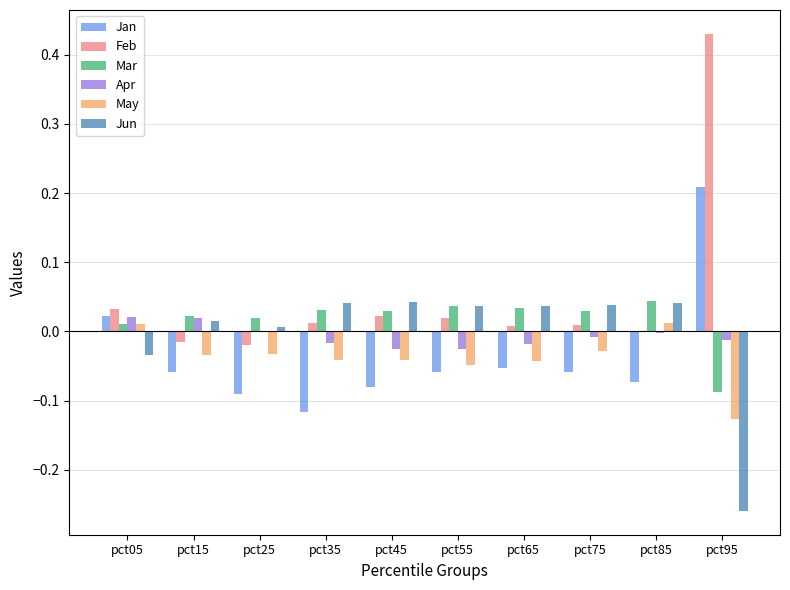

Count the number of categories in the chart.

10